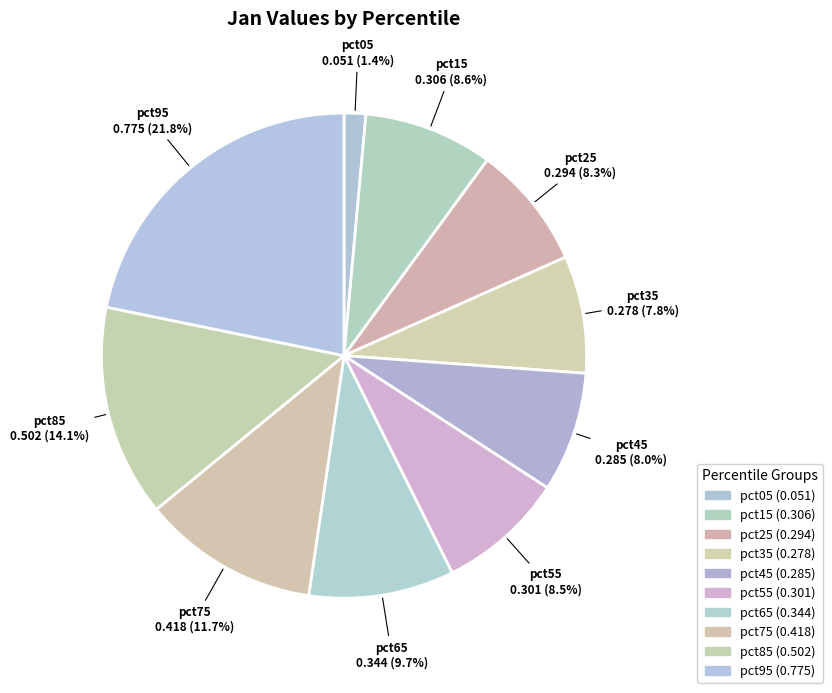

How many slices are in this pie chart?

10